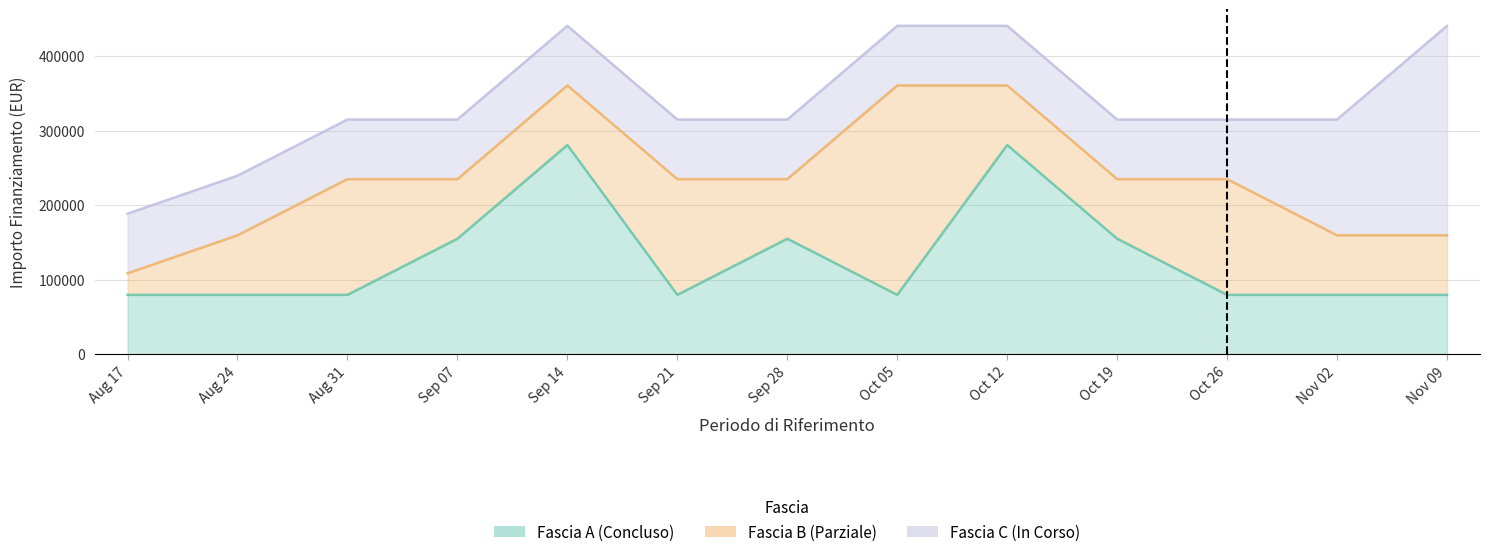

List the series in order of their peak value, lowest first.

Fascia A, Fascia B, Fascia C